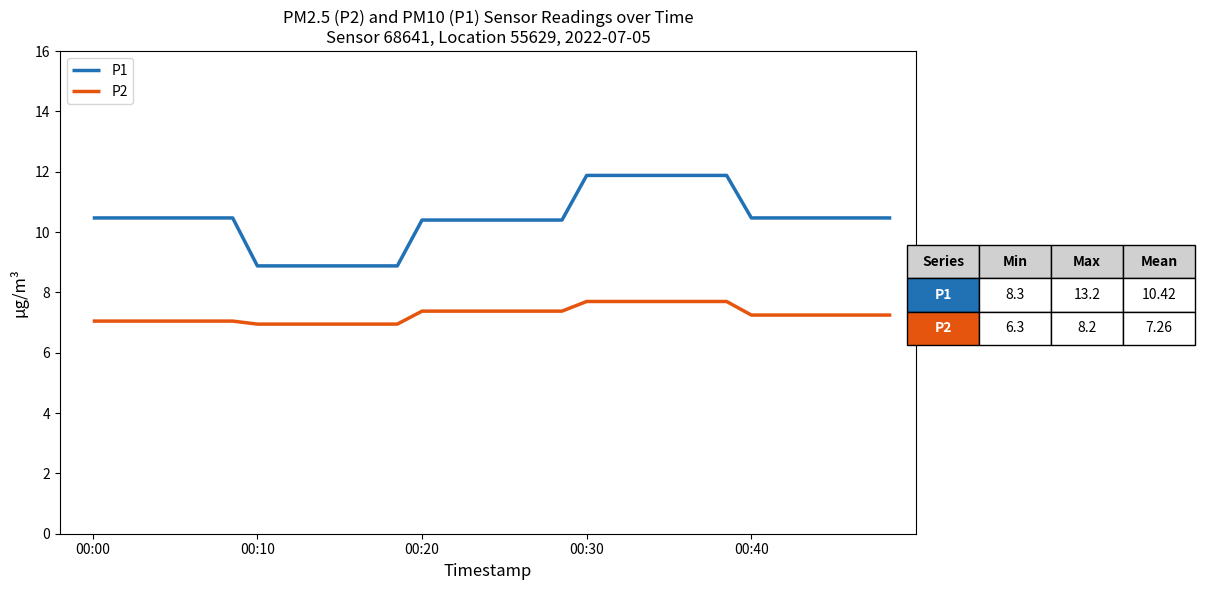

What are all the series names shown in the legend?

P1, P2